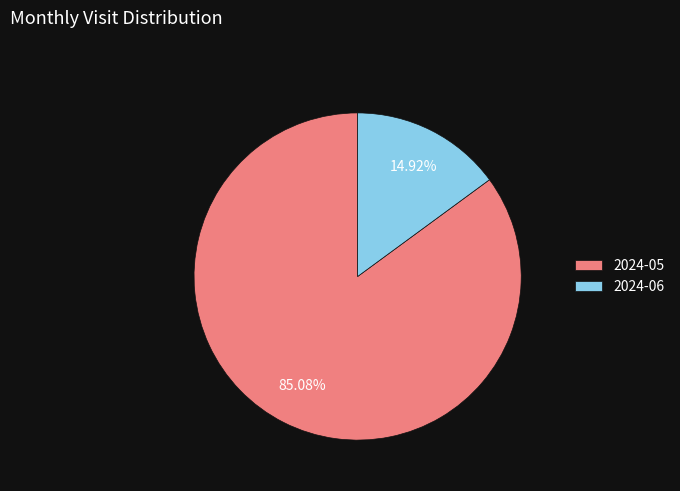

What percentage is the 2024-06 slice, to the nearest percent?

15%